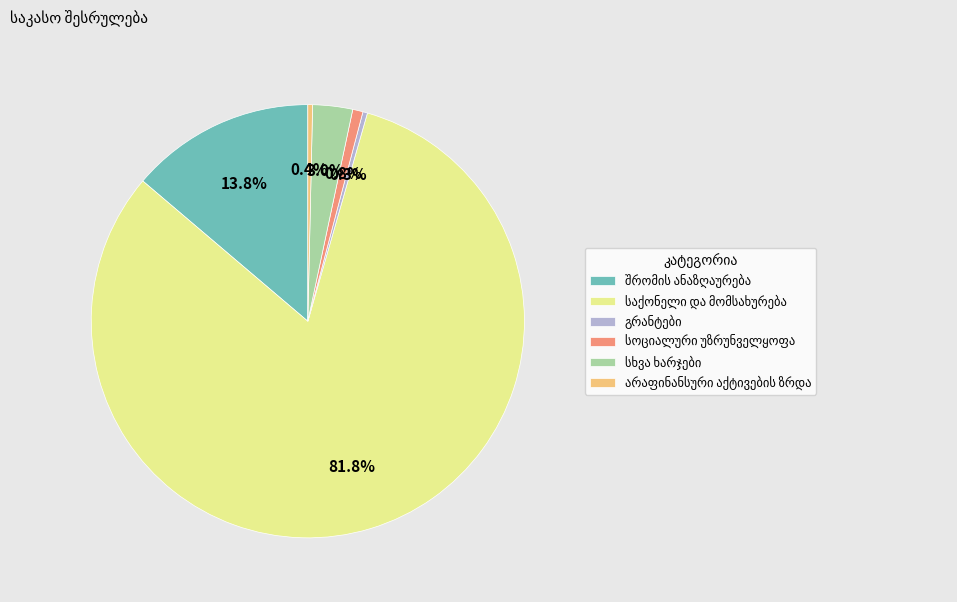

Does any single category account for the majority?

Yes